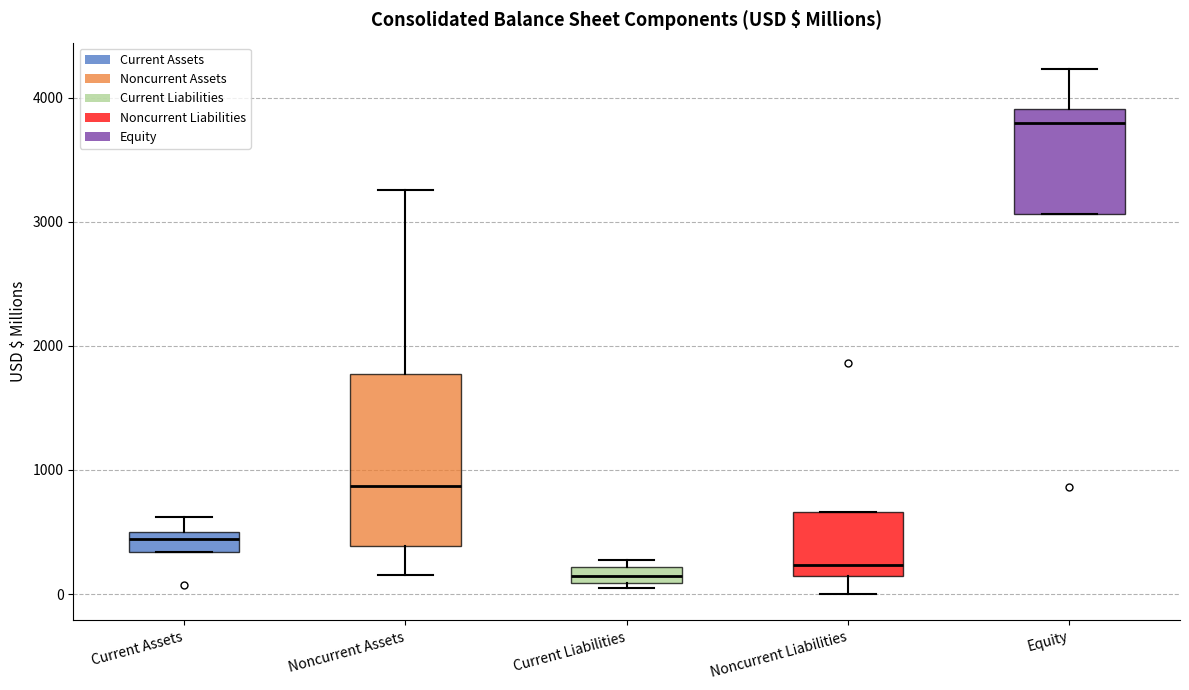

Where does the lower whisker of the box for Noncurrent Liabilities end on the y-axis? The values are not printed on the chart, so give them approximately, as read against the axis.

0